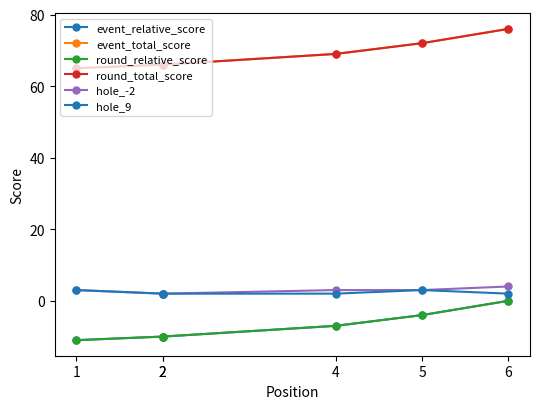

What is the greatest value displayed?

76